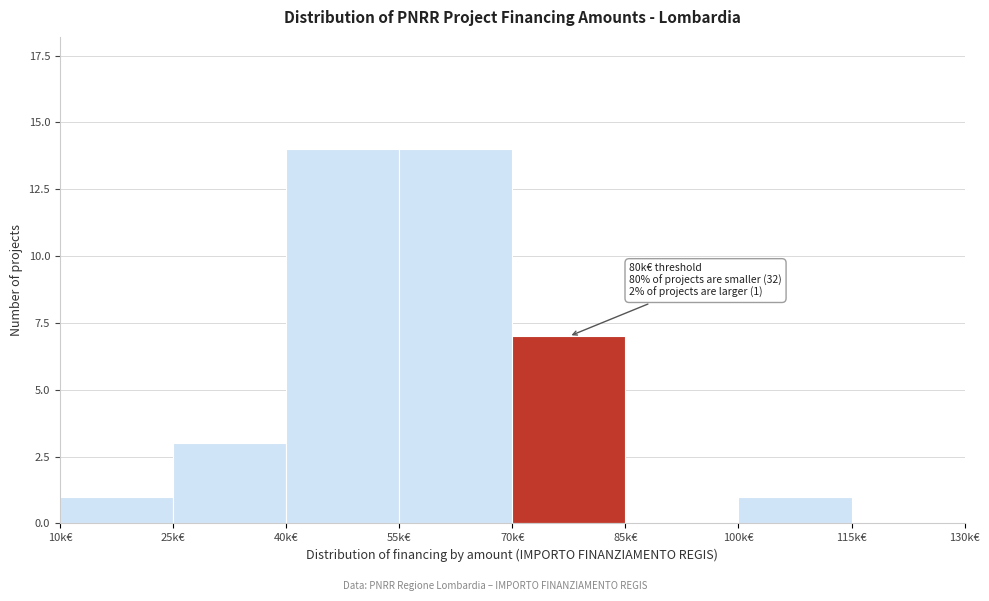

Reading left to right, transcribe all the data shown in this chart.

10k€=1	25k€=3	40k€=14	55k€=14	70k€=7	85k€=0	100k€=1	115k€=0